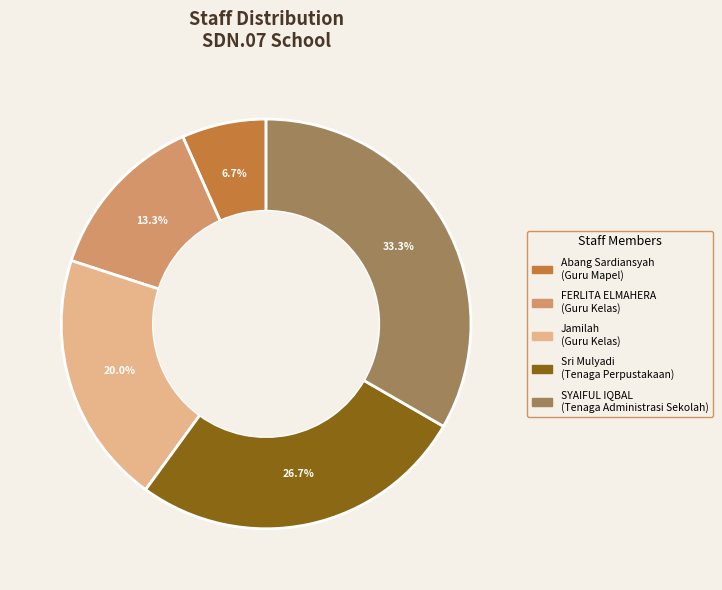

What is the ratio of the value at Jamilah to the value at FERLITA ELMAHERA?

1.5